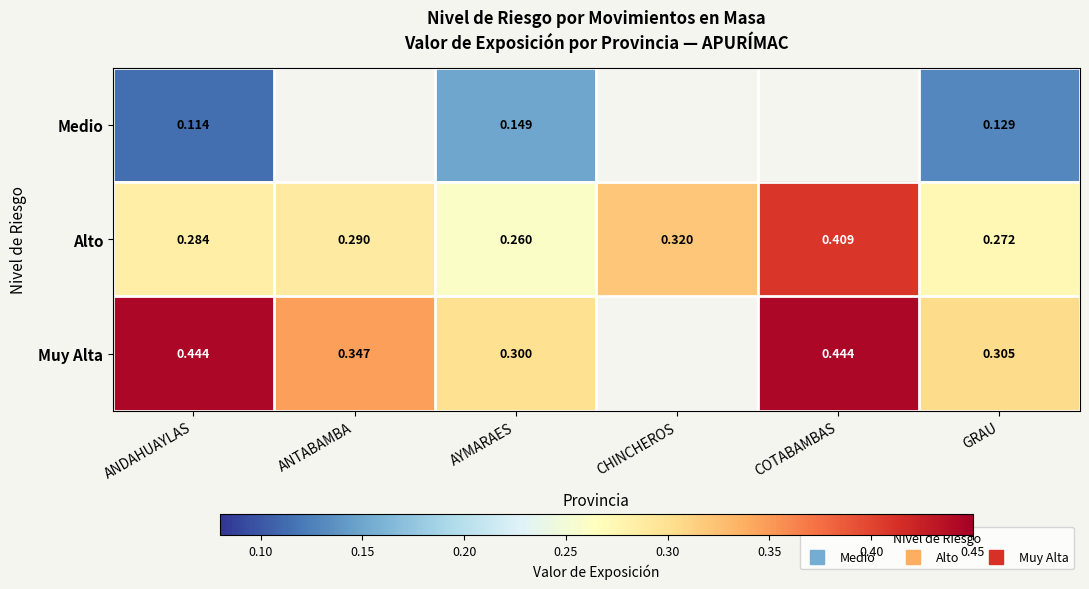

Where is Medio nearest to the value 0?

ANDAHUAYLAS